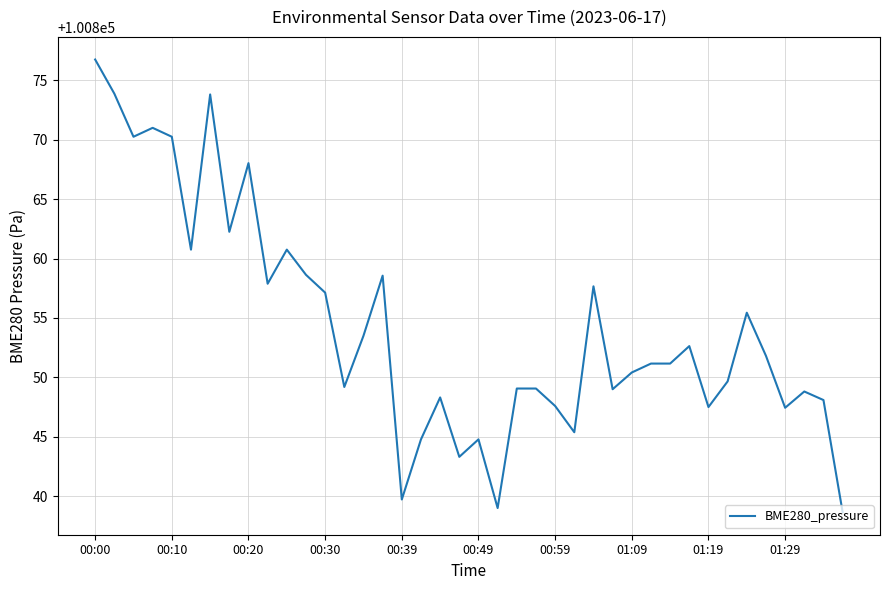

What is the average value?

100854.3